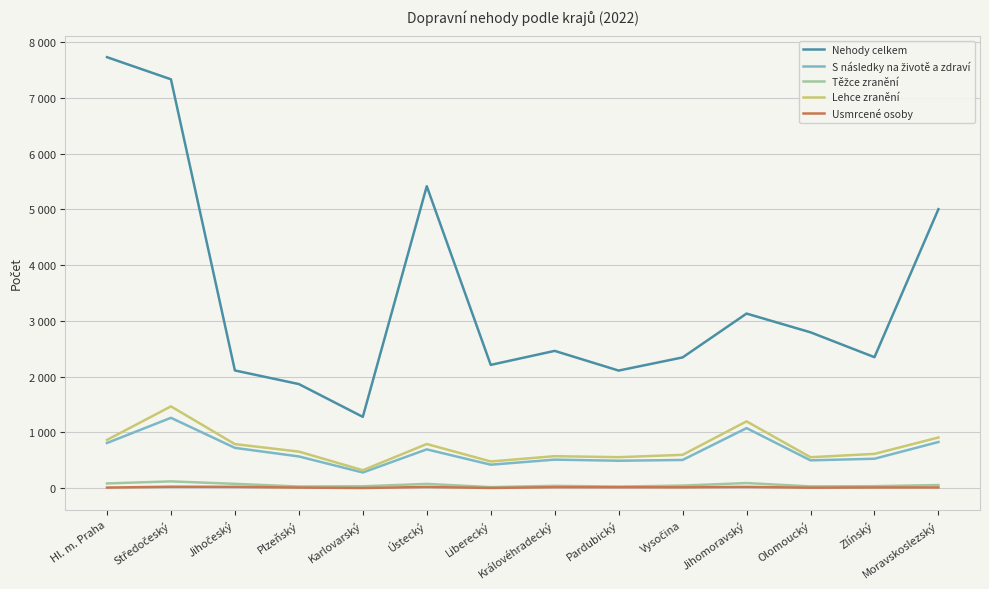

Between Karlovarský and Jihomoravský, which series saw the biggest shift?

Nehody celkem